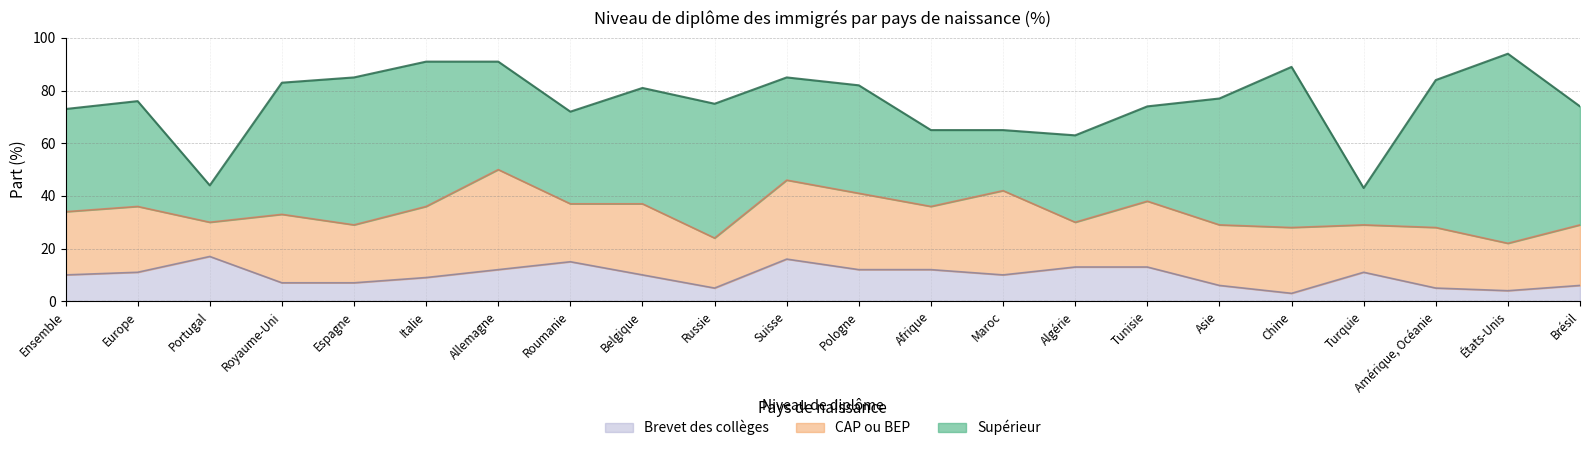

Rank the series by their average value, from highest to lowest.

Supérieur, CAP ou BEP, Brevet des collèges